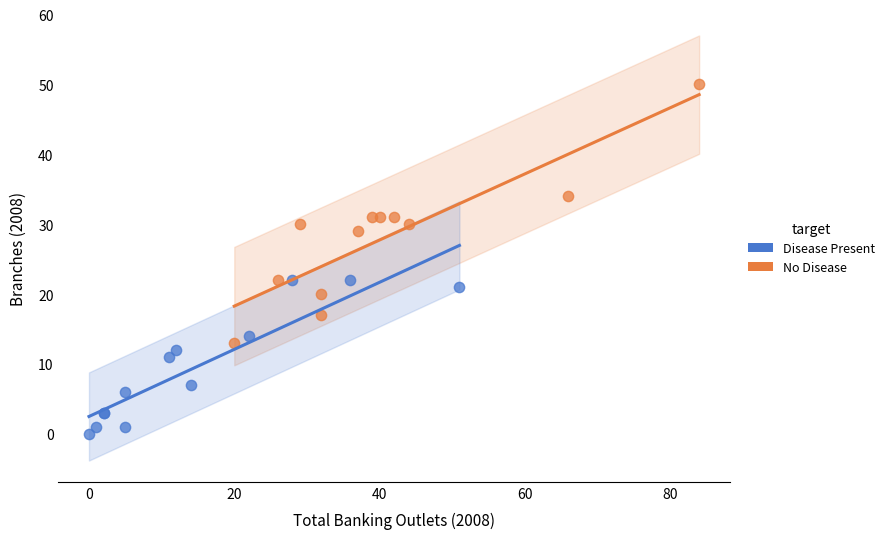

Which series has the widest spread of Y values?

No Disease